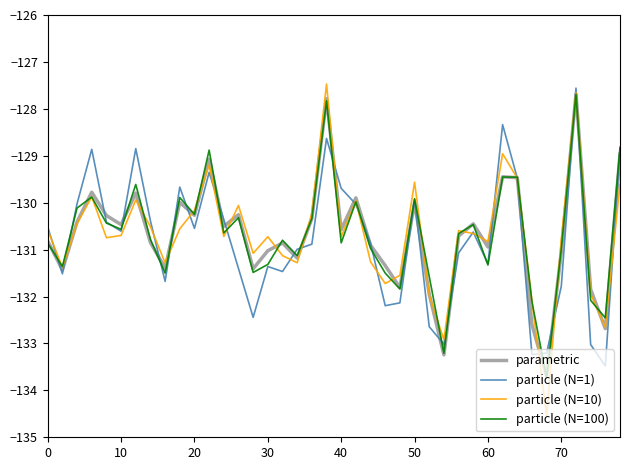

What is the smallest value displayed?

-134.5